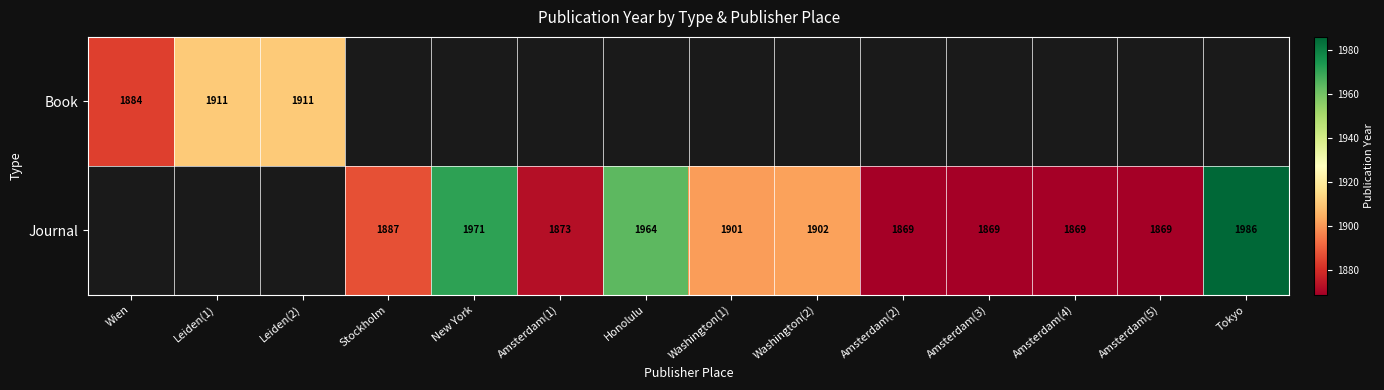

True or false: Journal has a value of 636 at Tokyo.

False